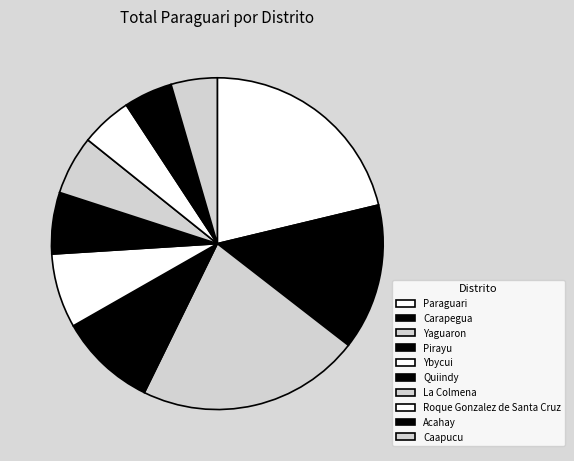

Count the number of slices in the pie.

10